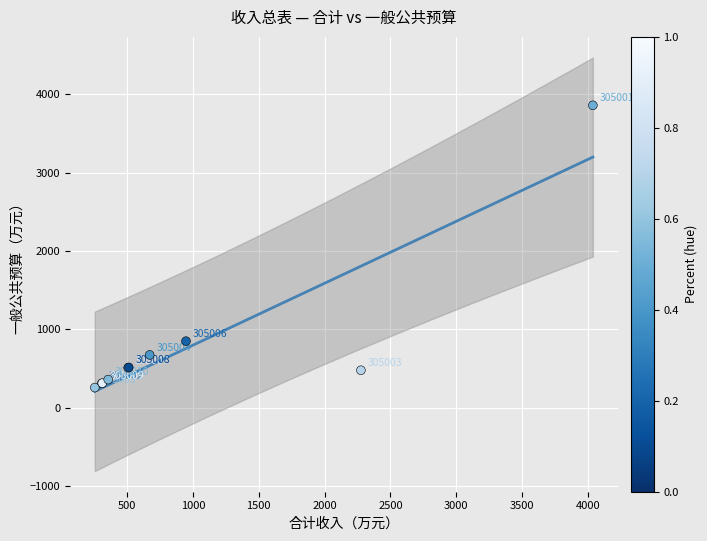

What Y value in the scatter plot is closest to 2056?

847.7